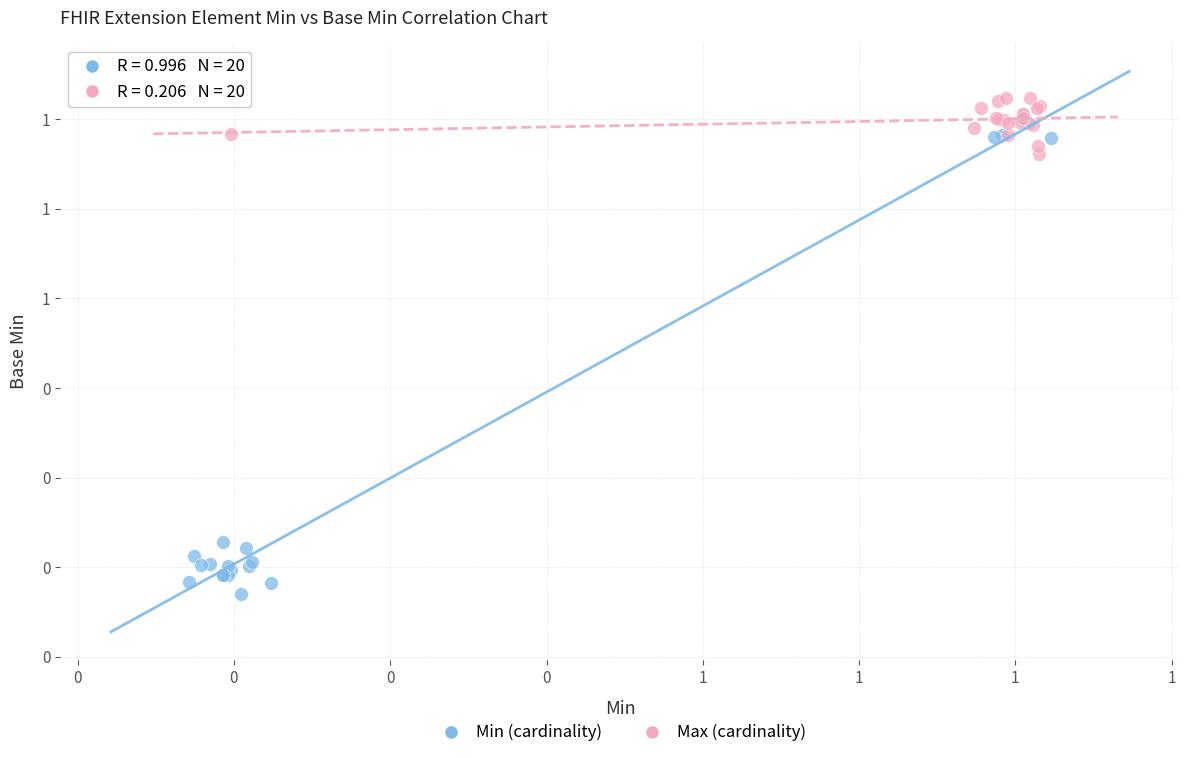

What are all the series names shown in the legend?

Min (cardinality), Max (cardinality)